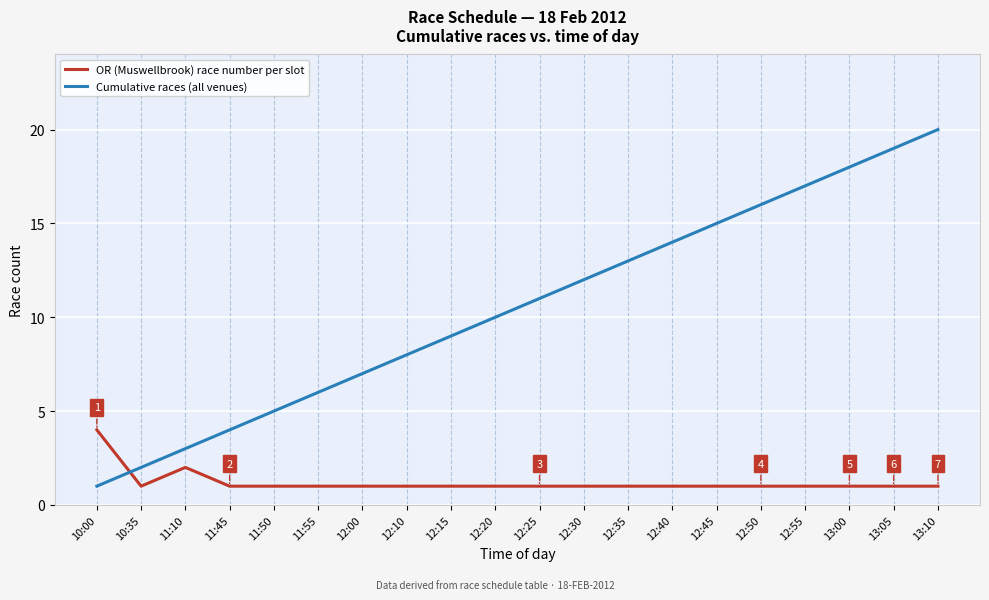

Rank the series at 11:10 from highest to lowest value.

Cumulative races (all venues), OR (Muswellbrook) race number per slot